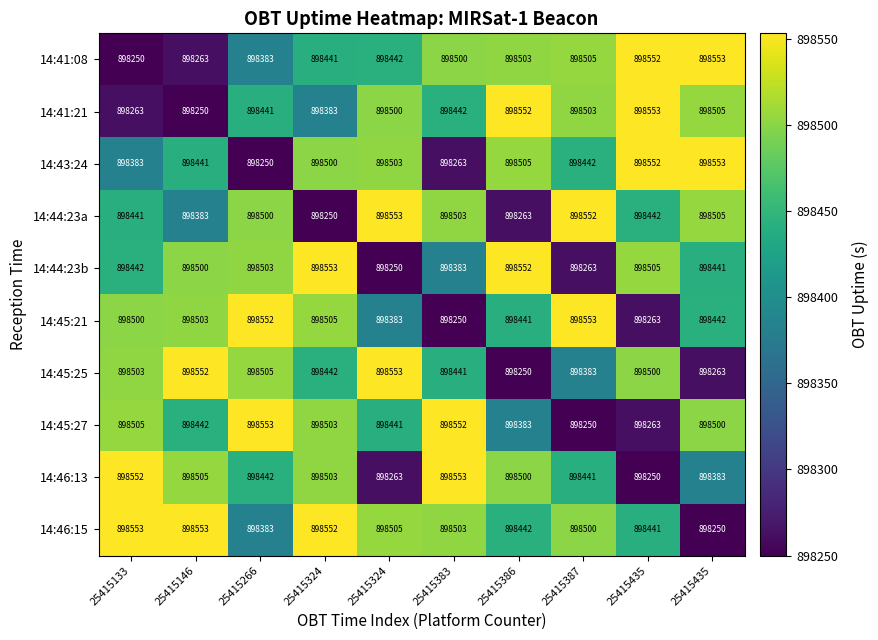

How many values in the 14:45:25 series are below 898500?

5